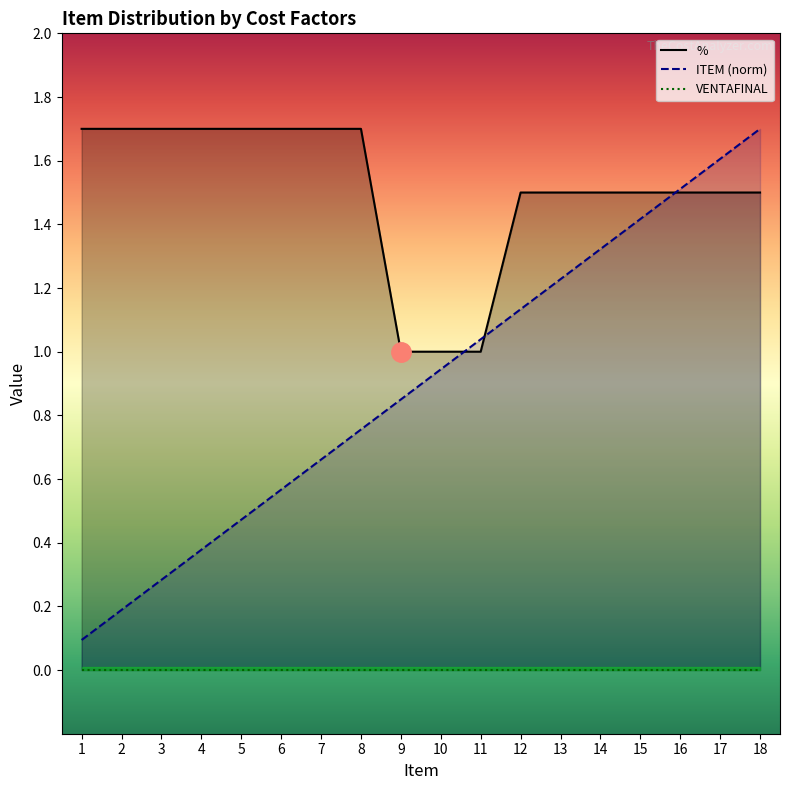

What is the total value across all series at 17?

3.1